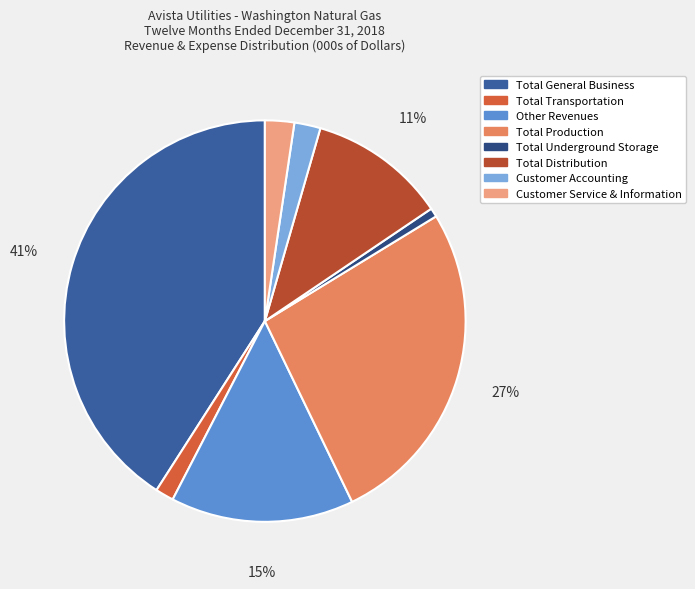

The Total Production slice represents 27% of the pie. True or false?

True